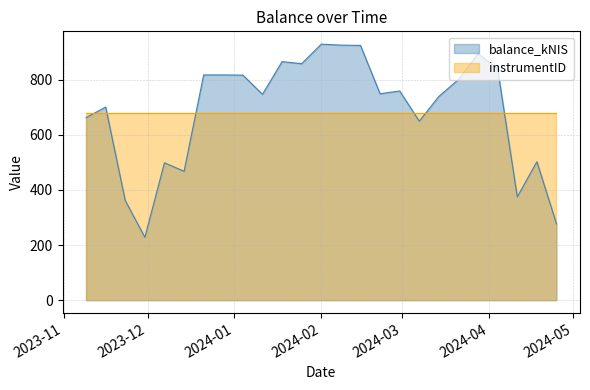

What is the greatest value displayed?

928.8